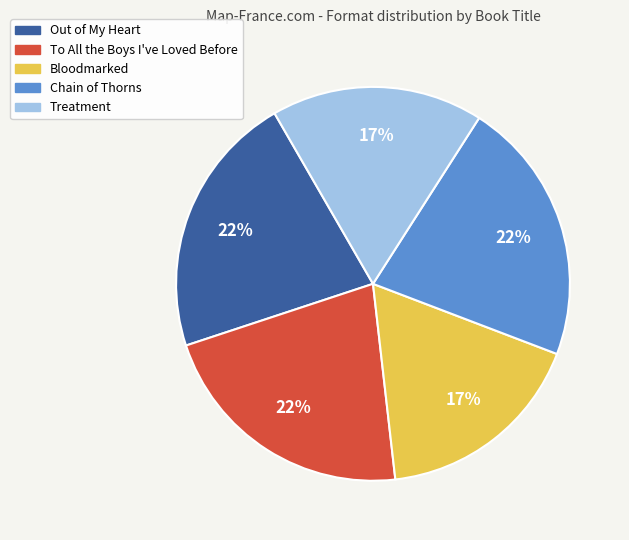

To the nearest percent, what is the combined percentage of Bloodmarked and To All the Boys I've Loved Before?

39%